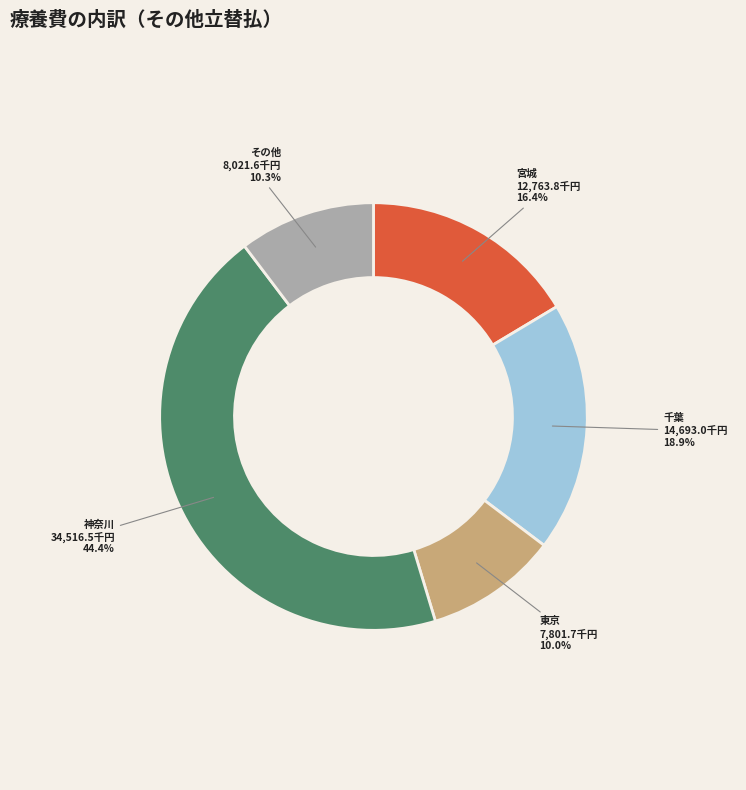

Is there any slice that represents more than half of the pie?

No